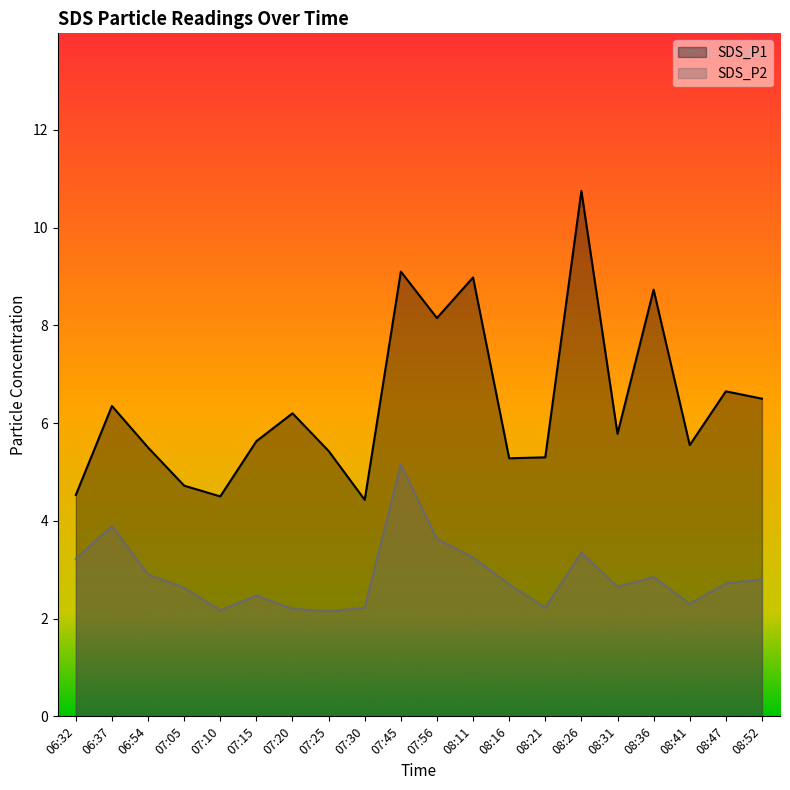

How many values in the SDS_P1 series exceed 5?

16